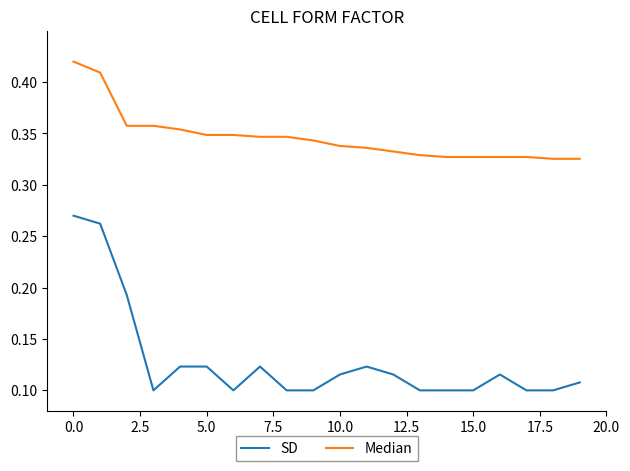

List the series in order of their overall mean, lowest first.

SD, Median